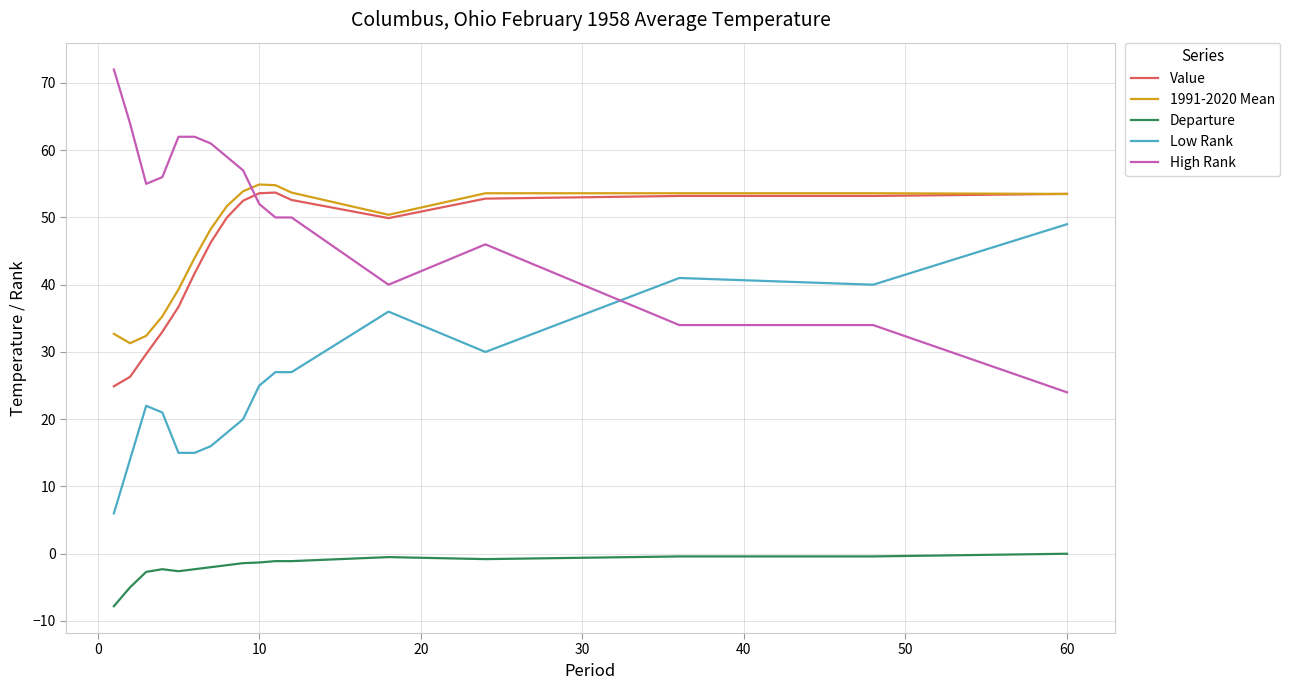

What is the maximum value shown in the chart?

72.0